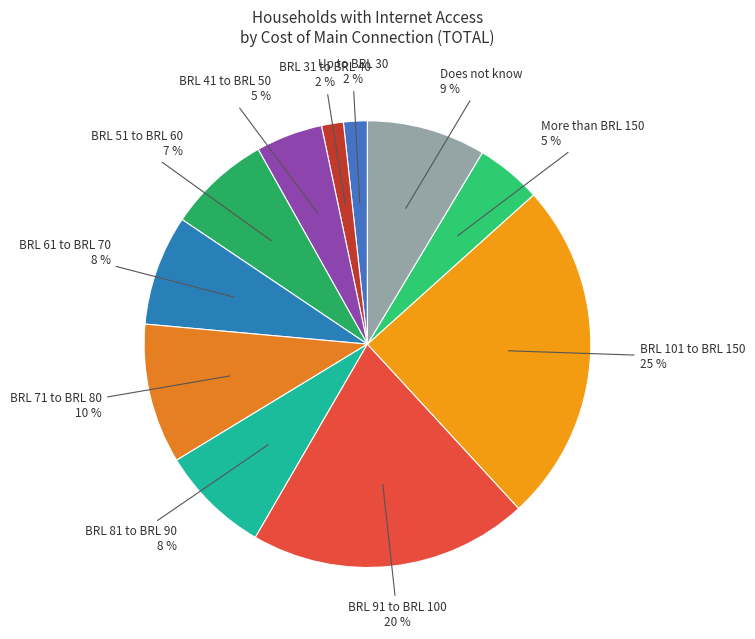

How many segments does this pie chart have?

11